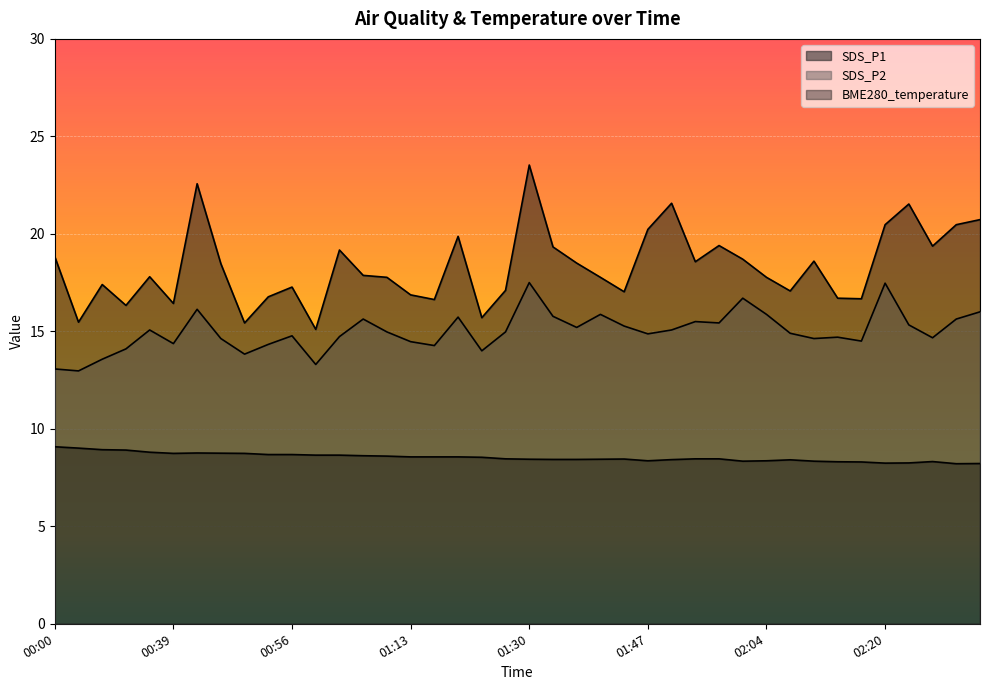

What is the difference between the highest and lowest values at 02:04?

9.4